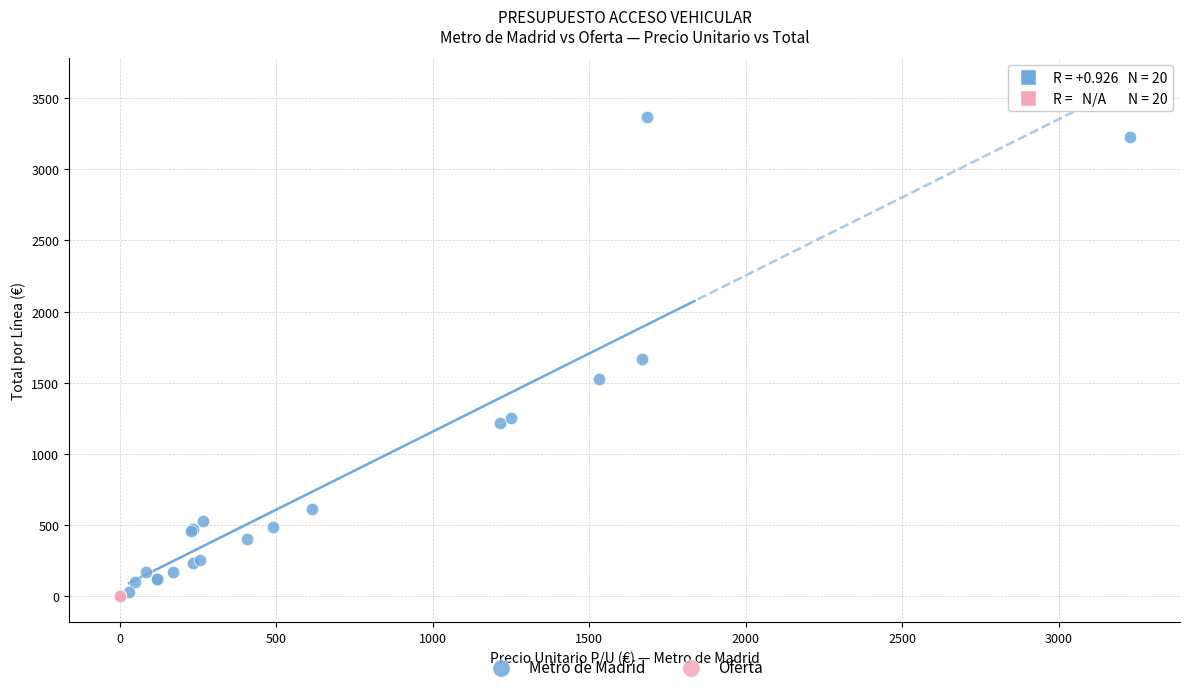

Which series reaches the maximum Y coordinate?

Metro de Madrid